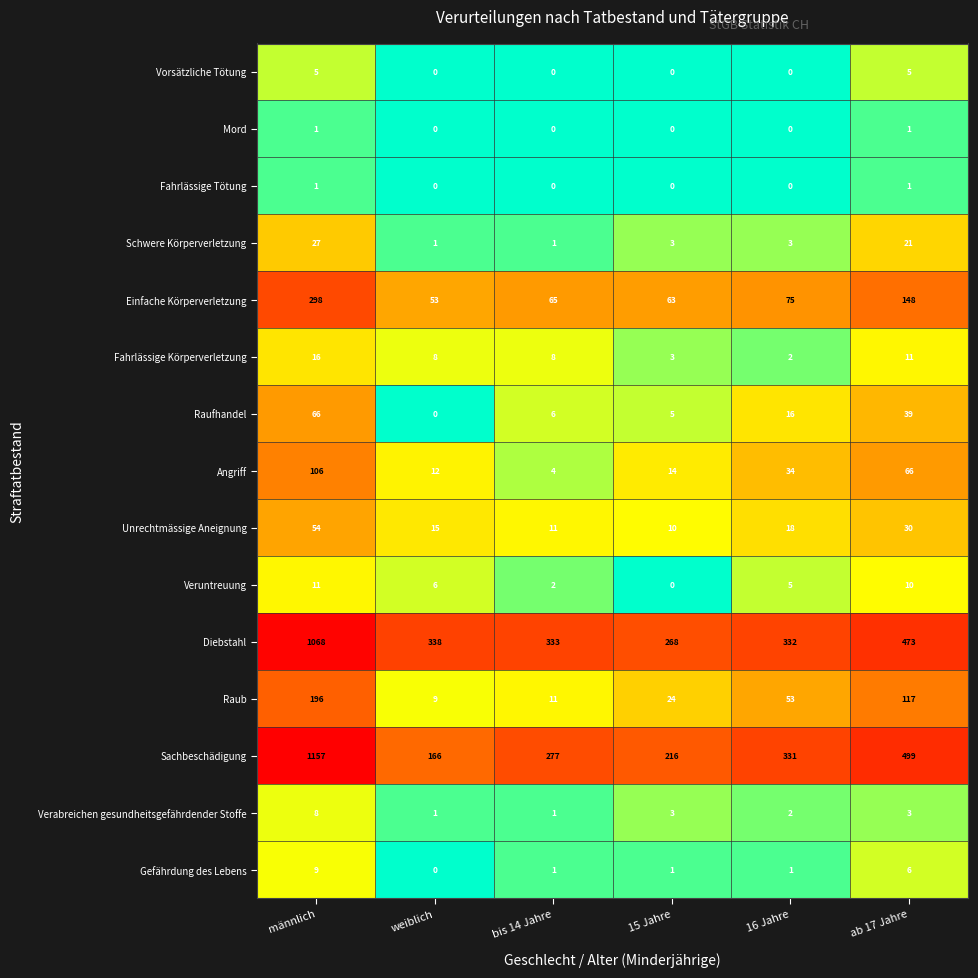

Which series has the largest total across all categories?

Diebstahl